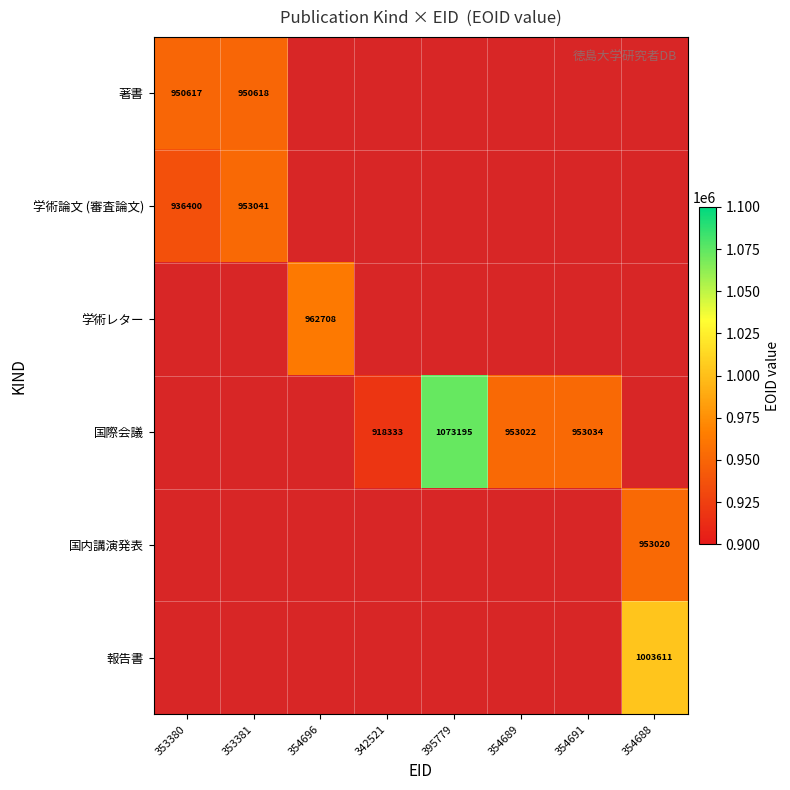

At how many categories does at least one series exceed 1021120?

1